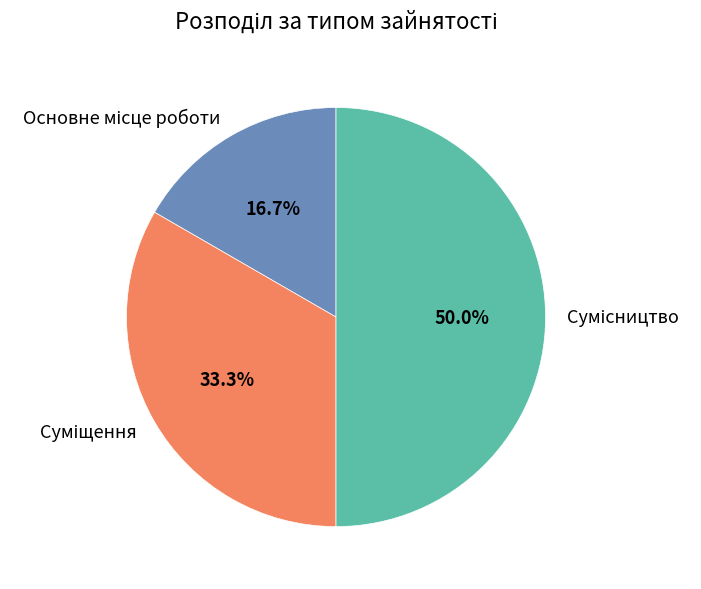

To the nearest percent, what is the difference between the largest and smallest slice percentages?

33%